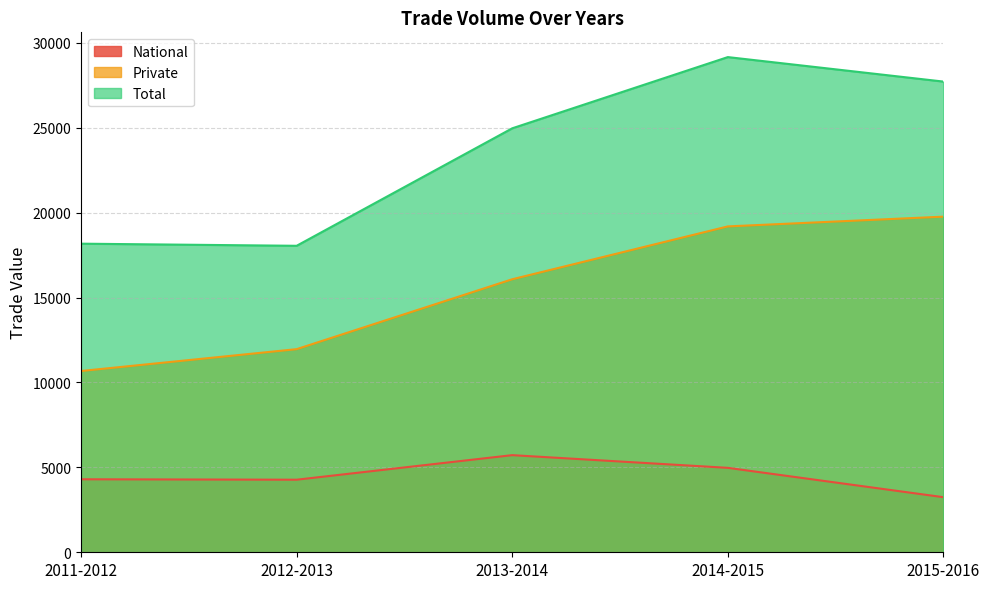

What is the difference between the maximum and minimum values in the Total series?

11110.9